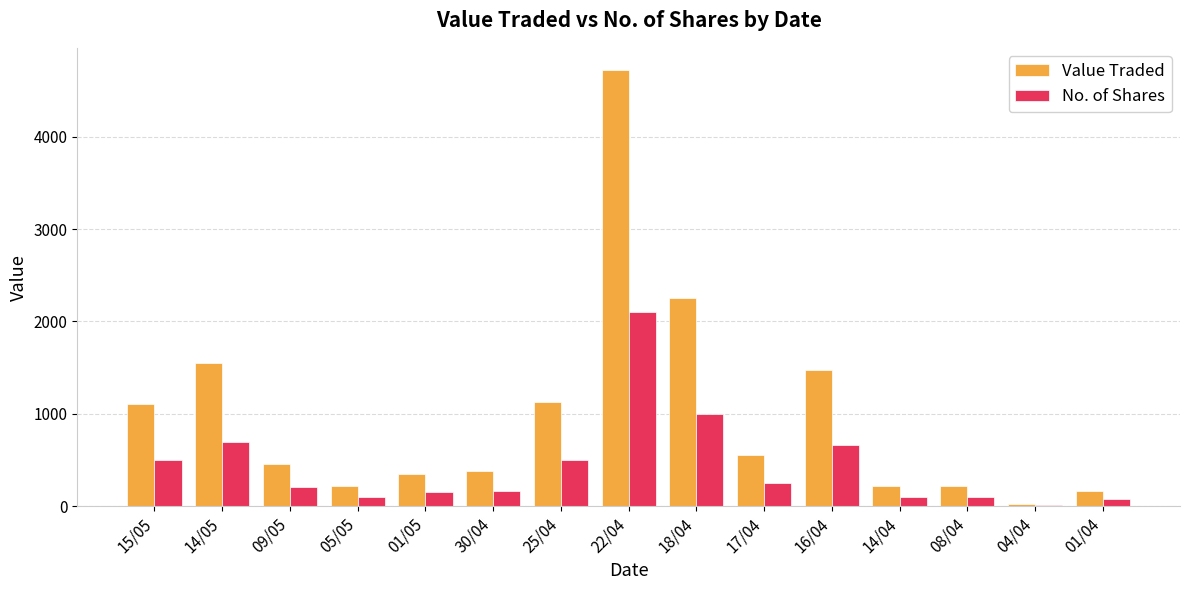

Between 25/04 and 04/04, which series saw the biggest shift?

Value Traded